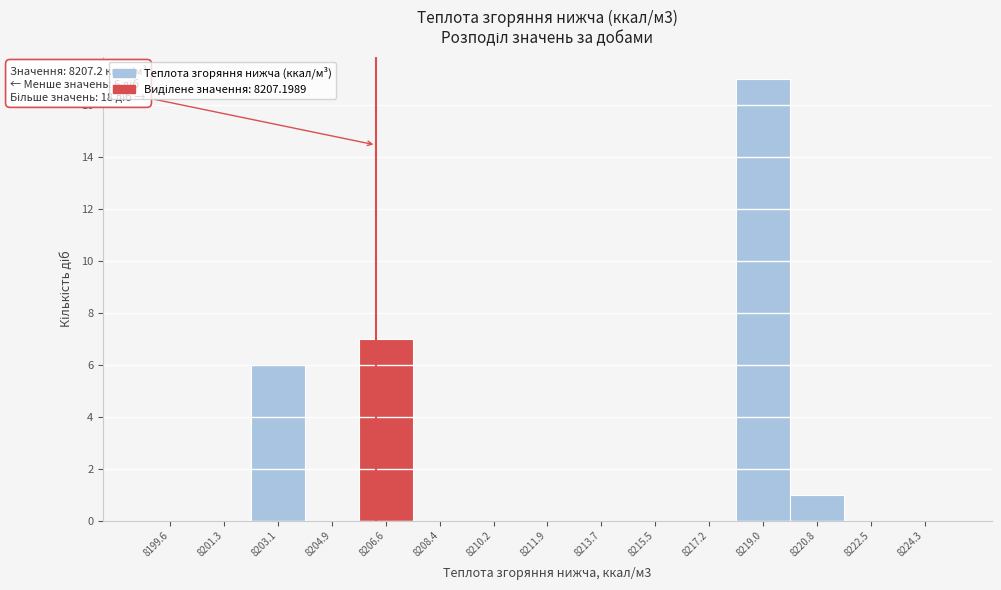

Reading left to right, list all the values displayed in this chart.

8199.6=0	8201.3=0	8203.1=6	8204.9=0	8206.6=7	8208.4=0	8210.2=0	8211.9=0	8213.7=0	8215.5=0	8217.2=0	8219.0=17	8220.8=1	8222.5=0	8224.3=0